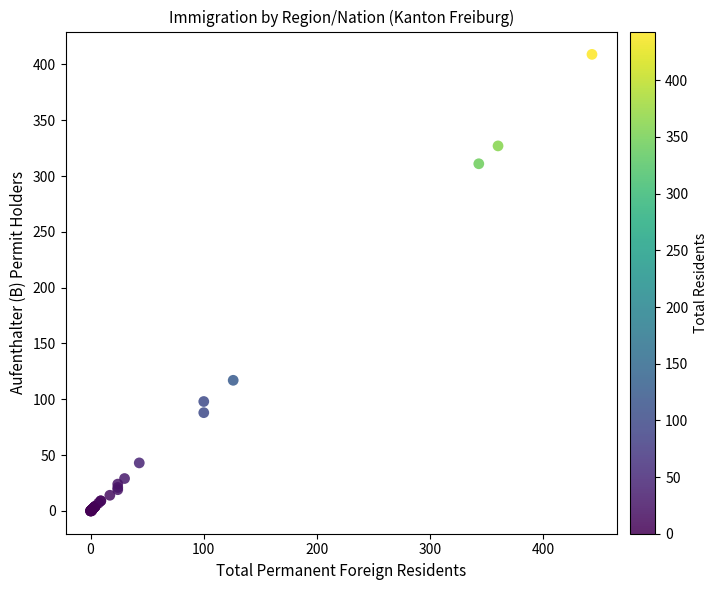

What Y value in the scatter plot is closest to 204?

117